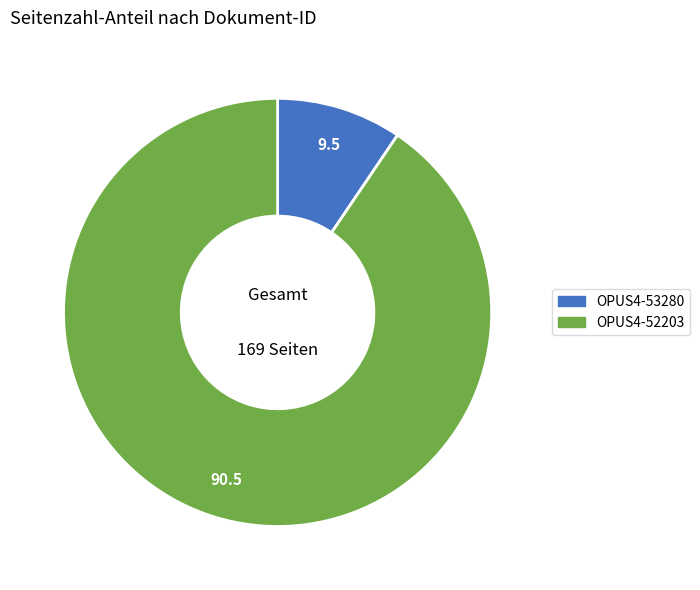

Is there a majority slice in this chart?

Yes